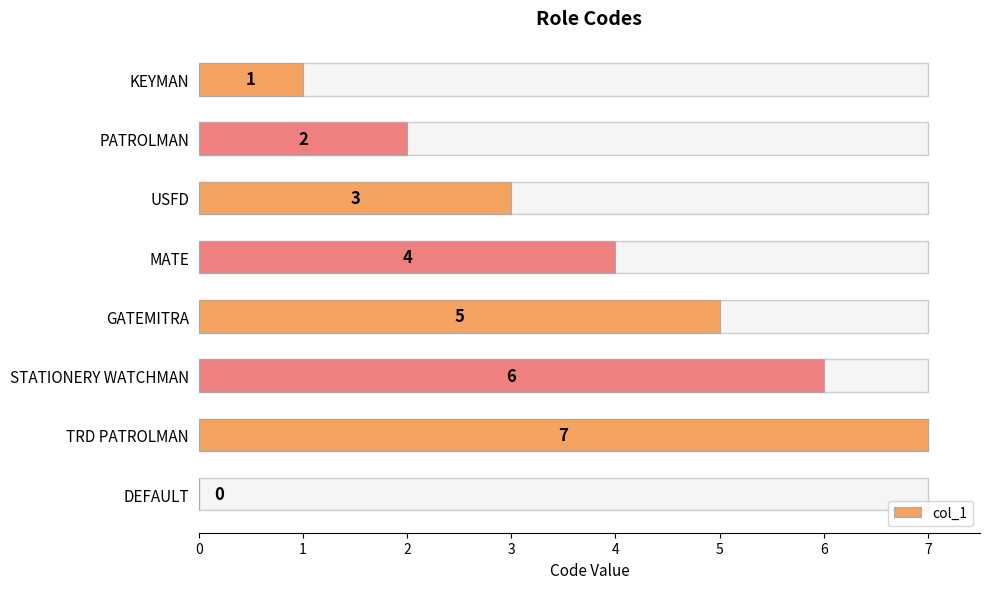

Are the bars horizontal?

Yes